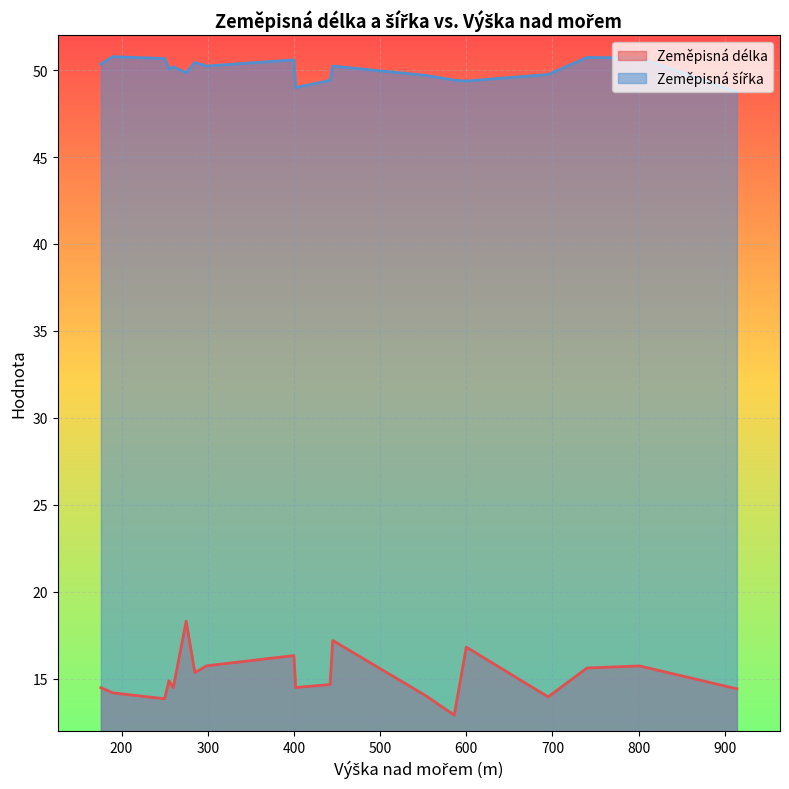

True or false: Zeměpisná šířka has more than 1 interior local peaks.

True